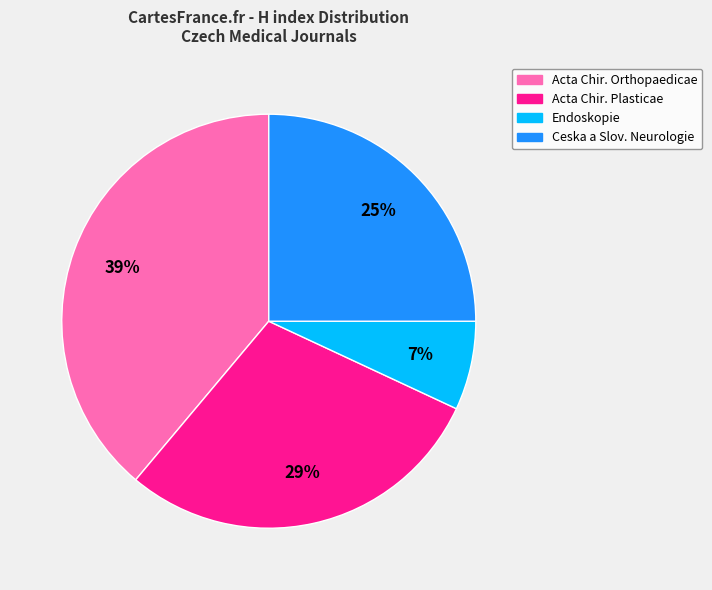

To the nearest percent, what is the average slice percentage?

25%